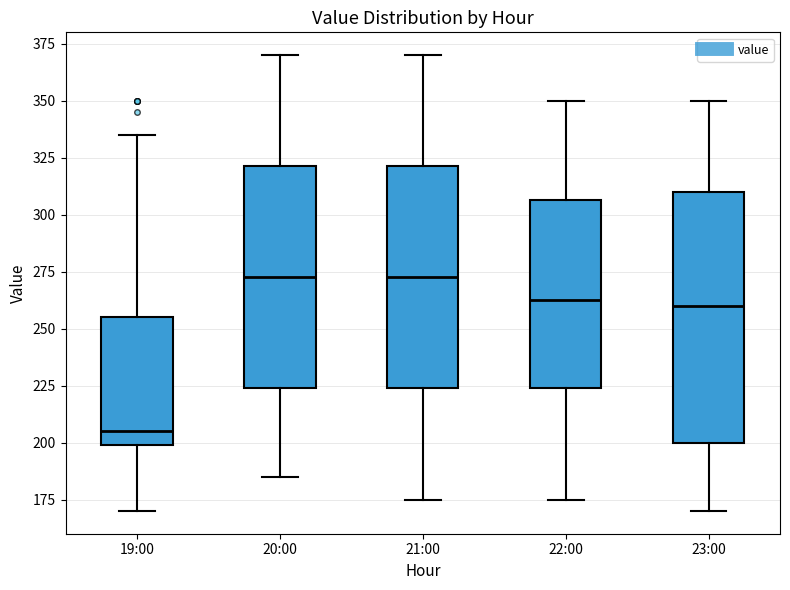

Which box has the lowest median line?

19:00